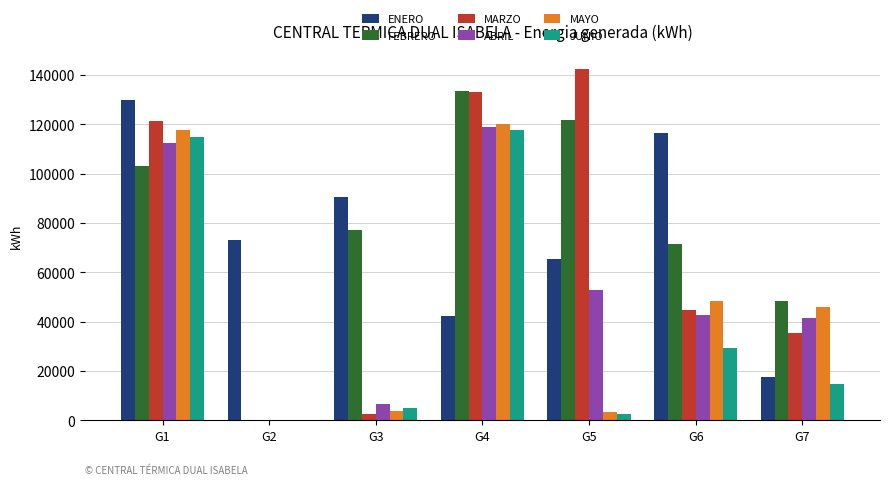

What is the maximum value shown in the chart?

142420.0